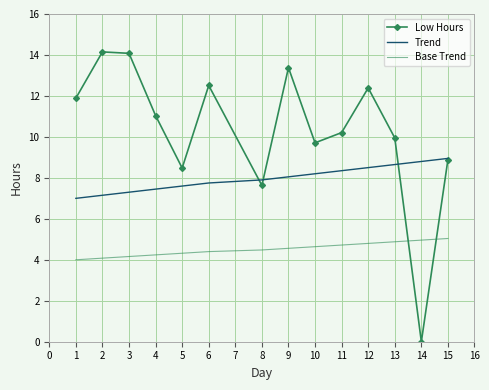

Where do Base Trend and Low Hours first cross each other?

13 and 14